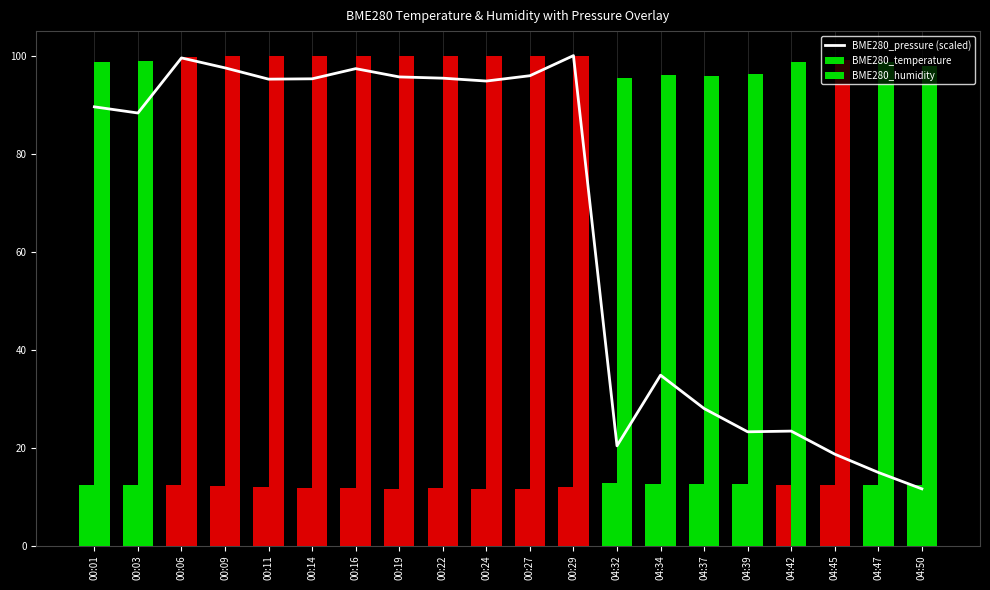

The value of BME280_pressure (scaled) at 04:37 is 28.0. True or false?

True